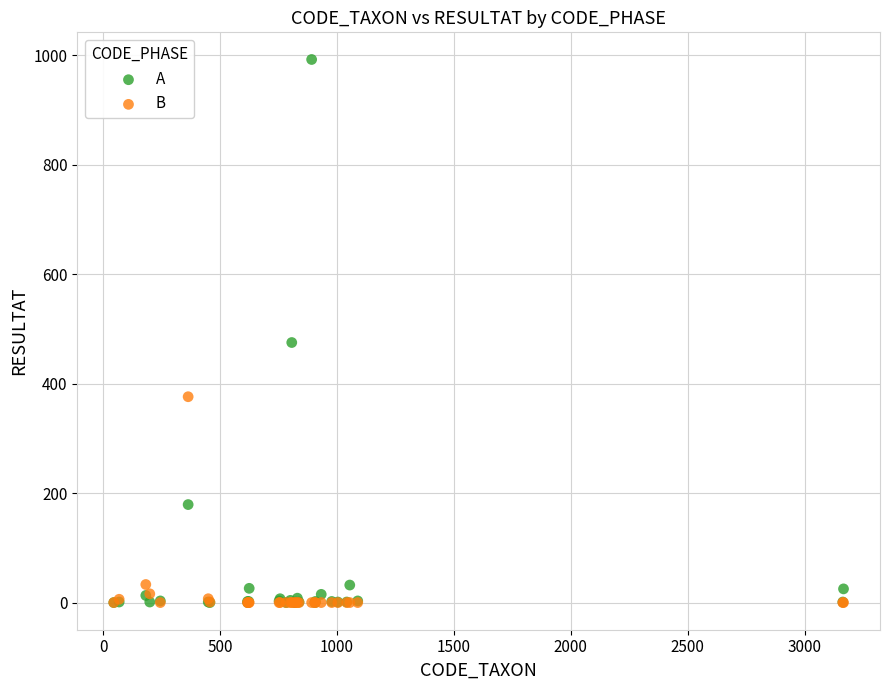

Which series has the largest Y range (max minus min)?

A